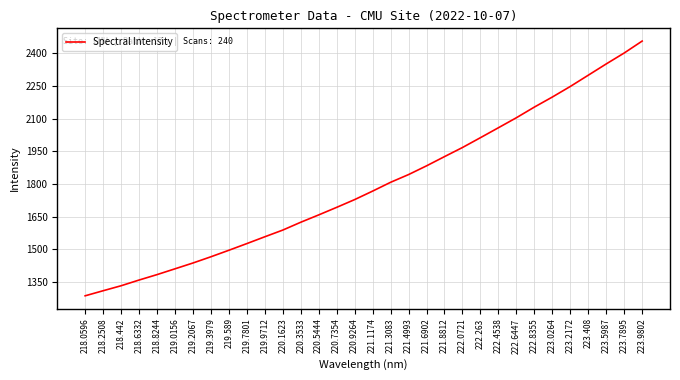

Does the chart display data point markers on the line(s)?

No